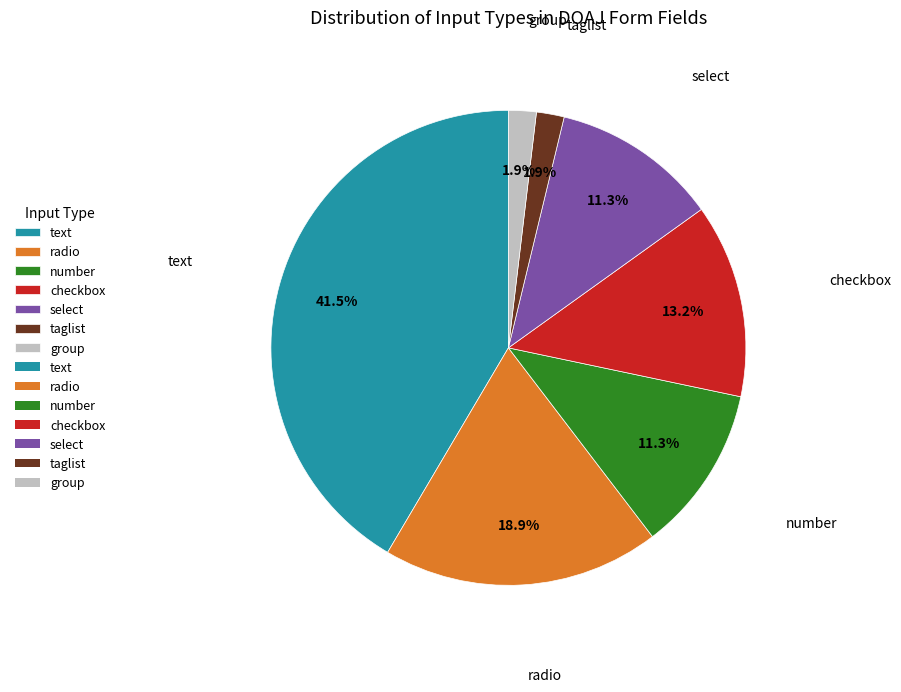

Between checkbox and group, which is larger?

checkbox